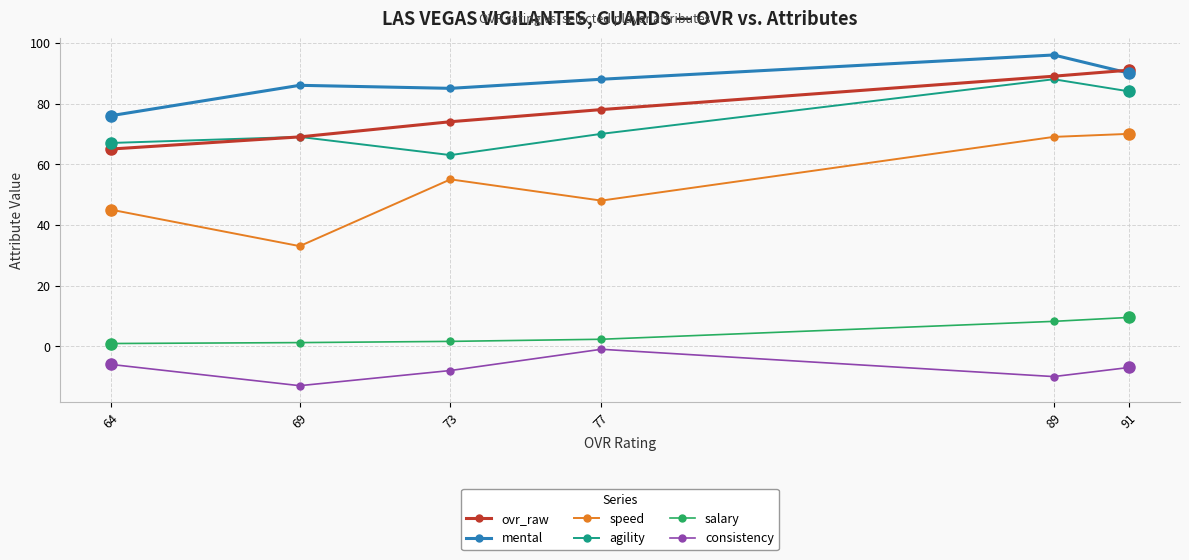

At 89, list the series in order from largest to smallest.

mental, ovr_raw, agility, speed, salary, consistency